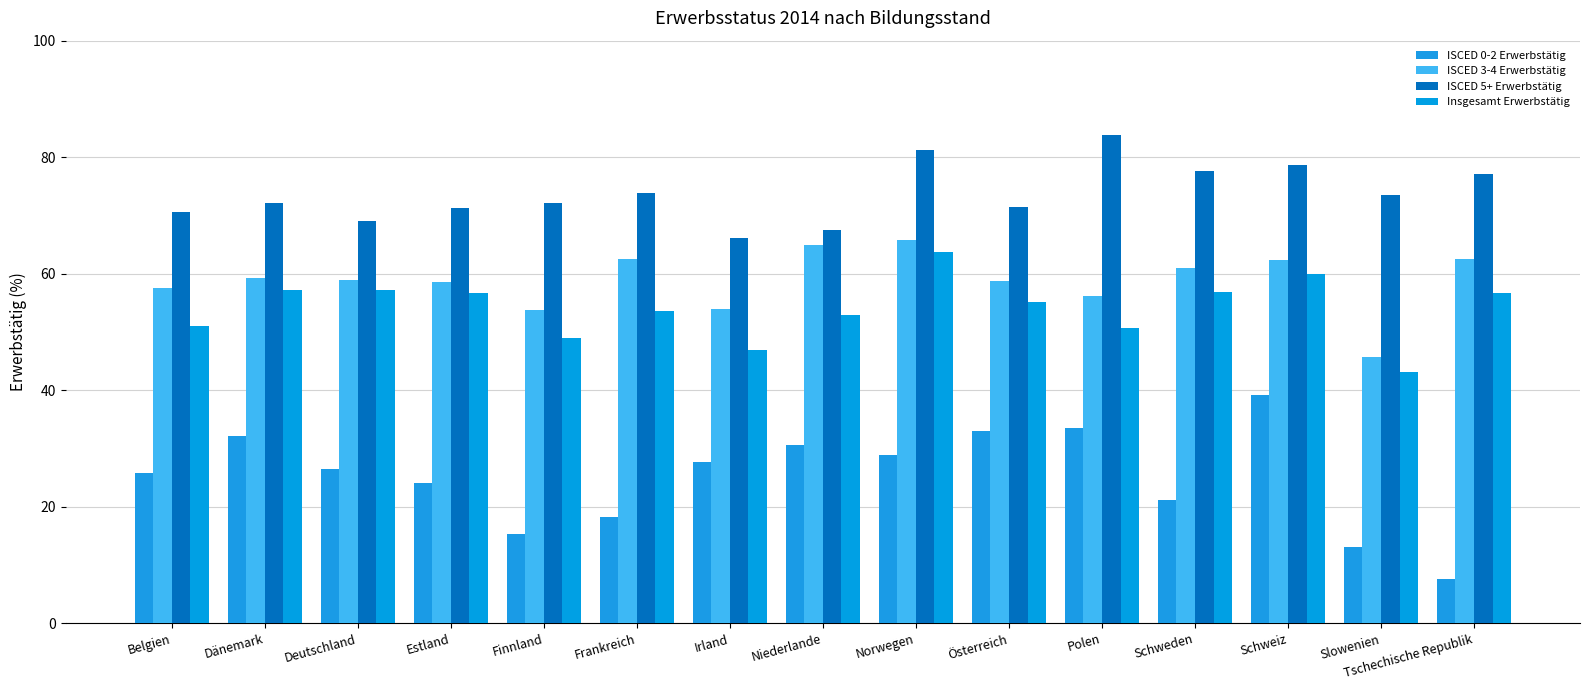

How many series are shown in this chart?

4